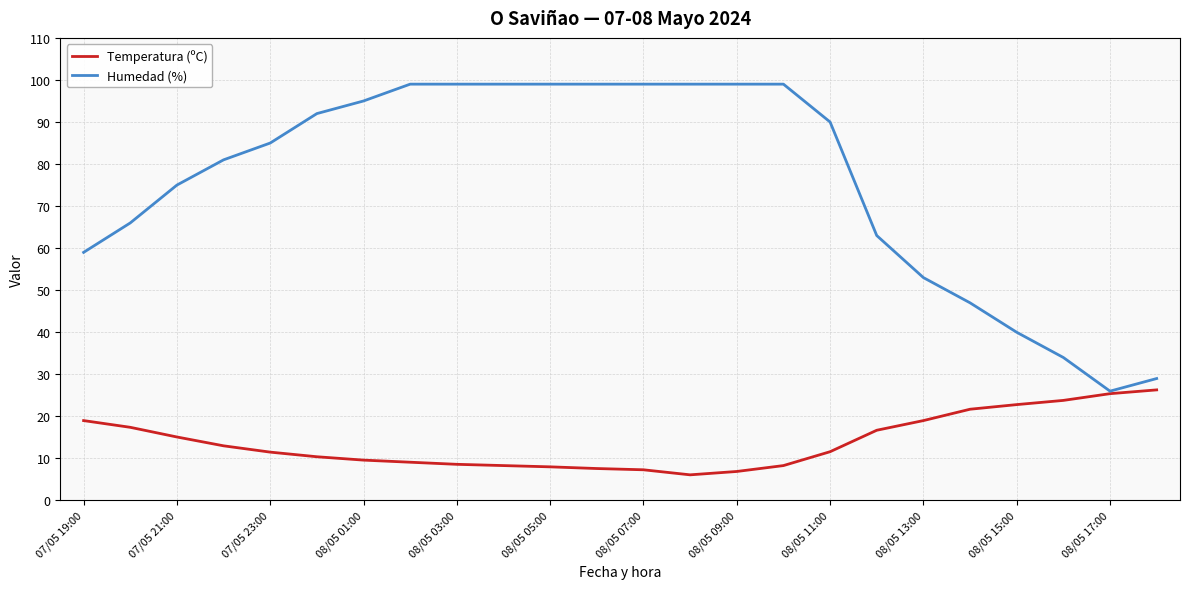

Which series has the largest range (max minus min)?

Humedad (%)